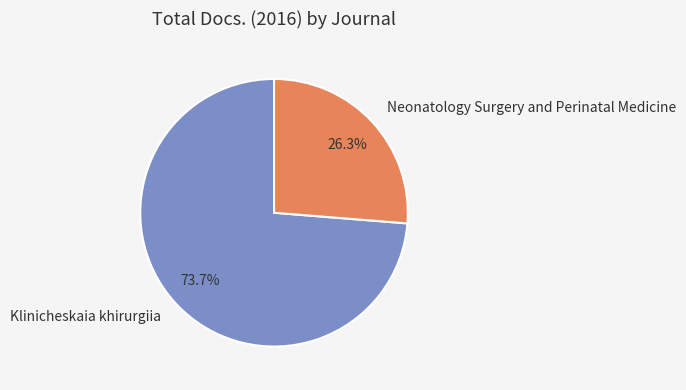

Which category has the biggest portion of the pie?

Klinicheskaia khirurgiia